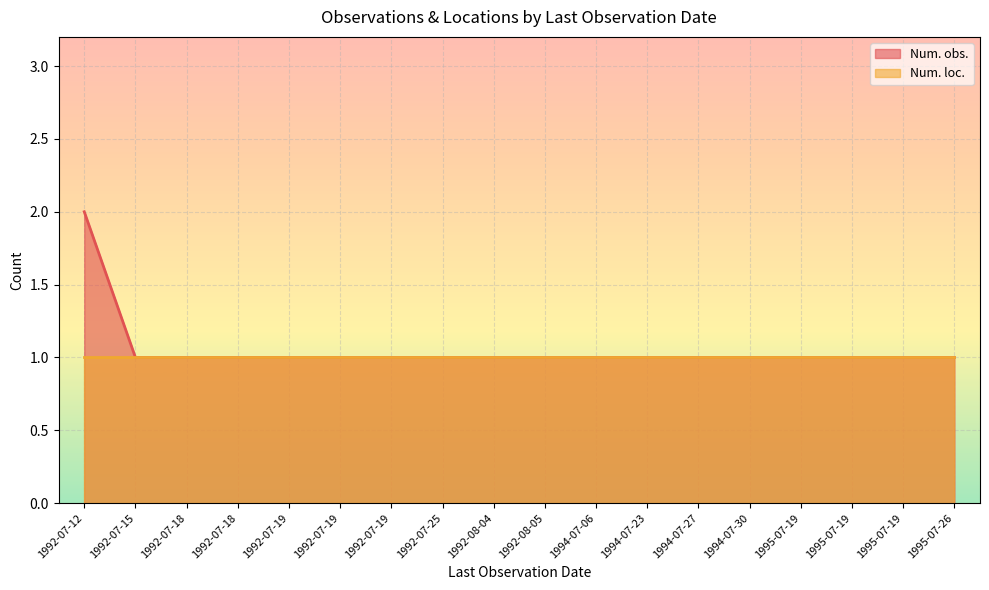

True or false: there are more than 0 points higher than both neighbors.

False